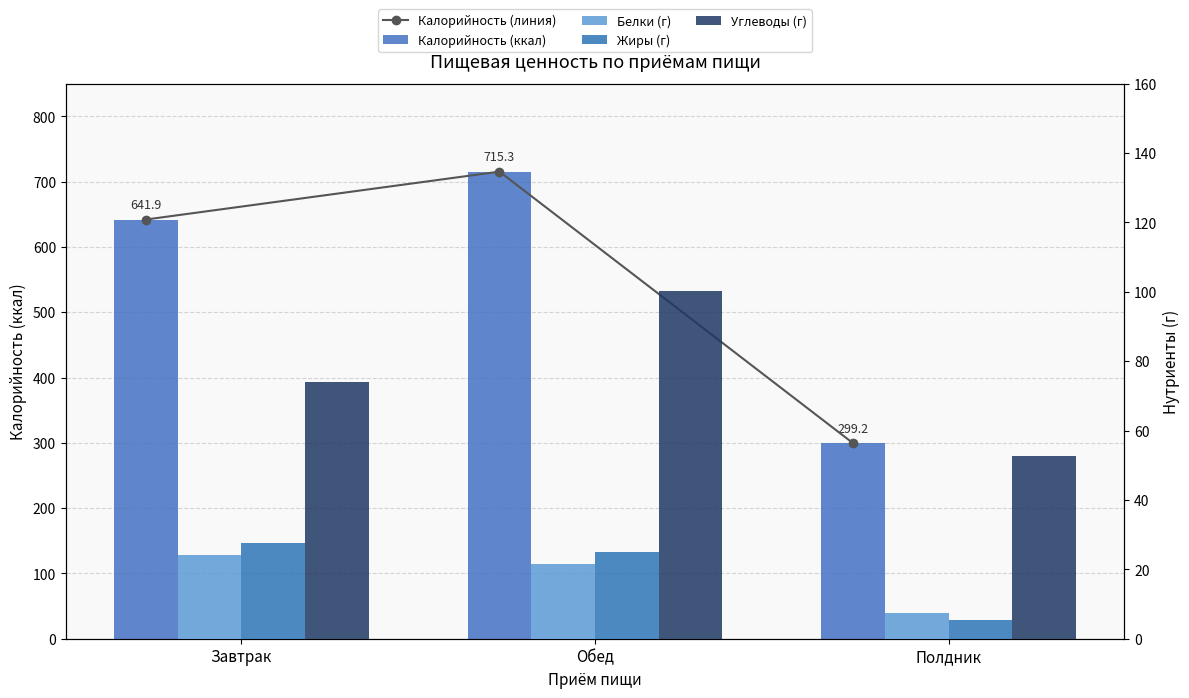

Count the number of data series in this chart.

5